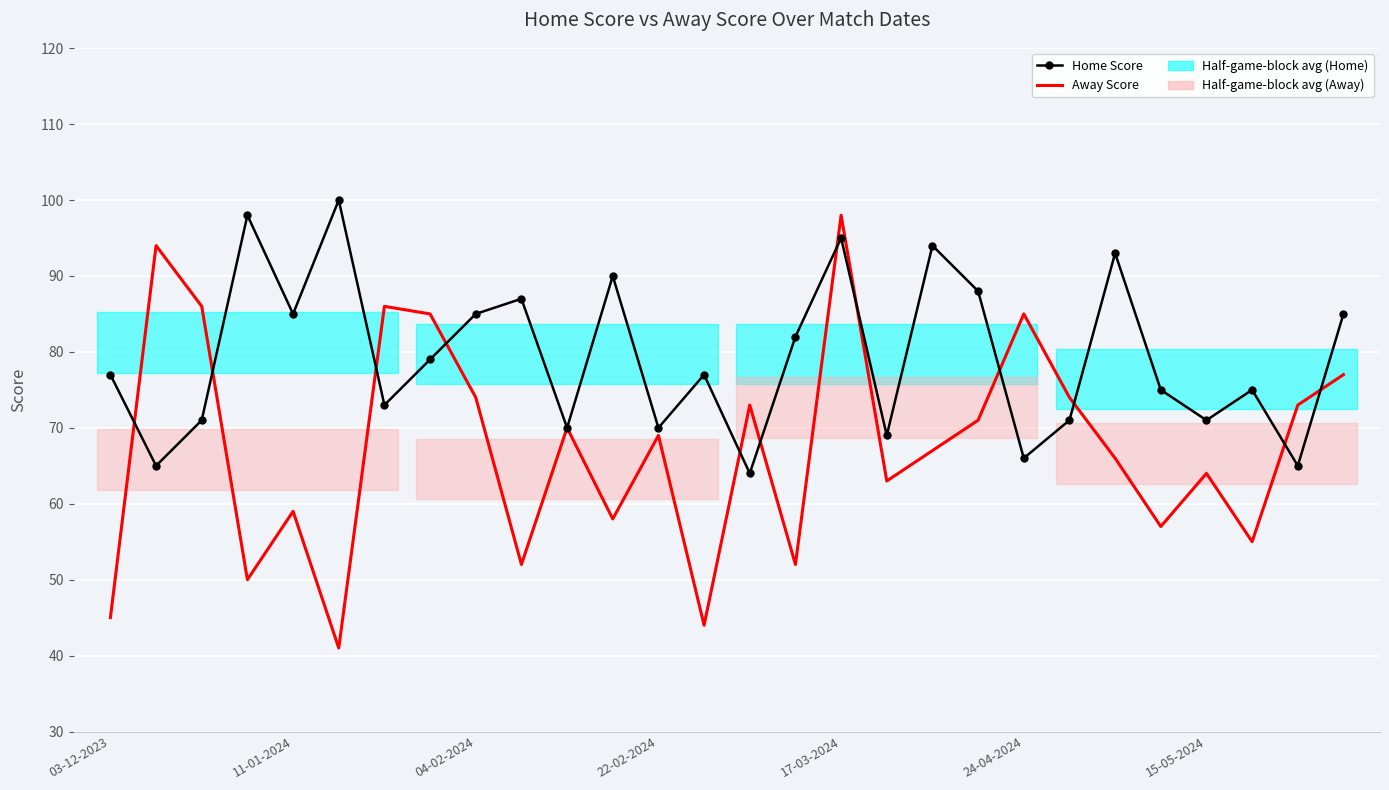

The value of Home Score at 24-04-2024 is 65. True or false?

False